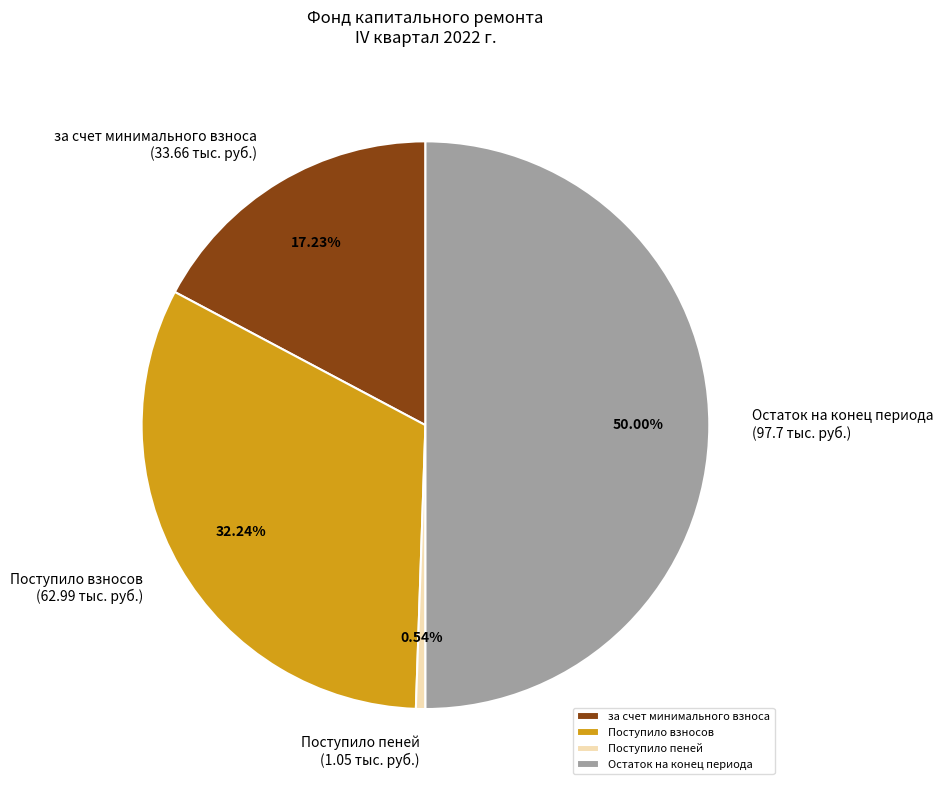

To the nearest percent, what percentage of the pie is Поступило пеней?

1%